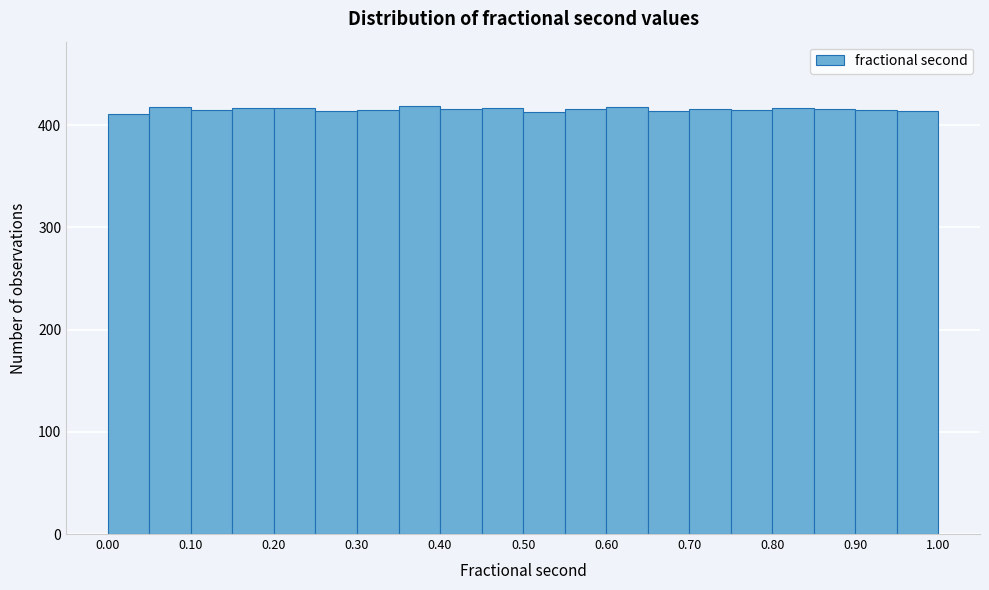

Reading left to right, transcribe this chart: for each bar, give the range it covers on the x-axis and its height. The values are not printed on the chart, so give them approximately, as read against the axis.

0.00 to 0.05: 410
0.05 to 0.10: 420
0.10 to 0.15: 420
0.15 to 0.20: 420
0.20 to 0.25: 420
0.25 to 0.30: 410
0.30 to 0.35: 420
0.35 to 0.40: 420
0.40 to 0.45: 420
0.45 to 0.50: 420
0.50 to 0.55: 410
0.55 to 0.60: 420
0.60 to 0.65: 420
0.65 to 0.70: 410
0.70 to 0.75: 420
0.75 to 0.80: 420
0.80 to 0.85: 420
0.85 to 0.90: 420
0.90 to 0.95: 420
0.95 to 1.00: 410